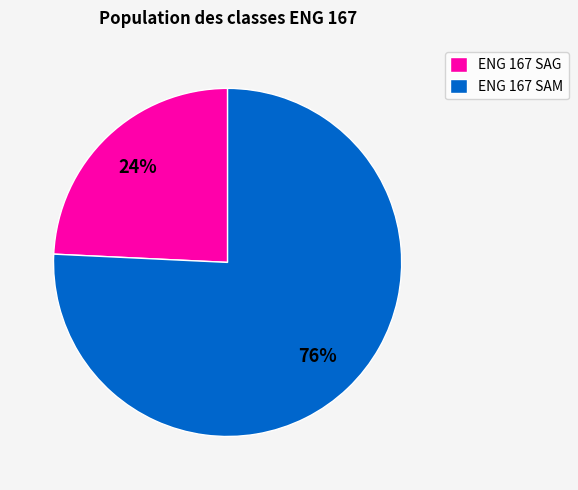

Do ENG 167 SAG and ENG 167 SAM together represent more than half of the pie?

Yes